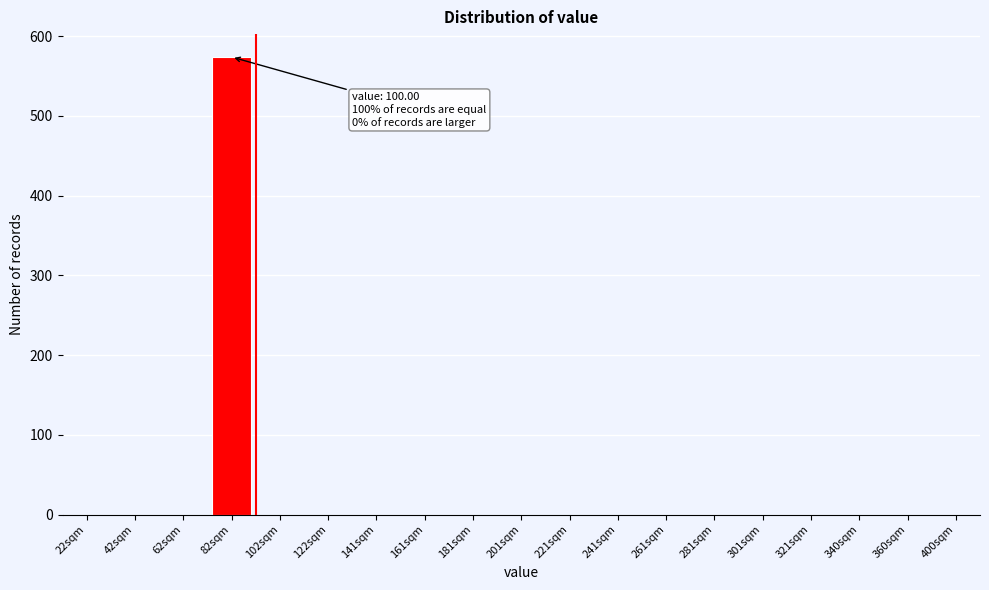

Reading right to left, transcribe all the data shown in this chart.

400sqm=0	360sqm=0	340sqm=0	321sqm=0	301sqm=0	281sqm=0	261sqm=0	241sqm=0	221sqm=0	201sqm=0	181sqm=0	161sqm=0	141sqm=0	122sqm=0	102sqm=0	82sqm=574	62sqm=0	42sqm=0	22sqm=0